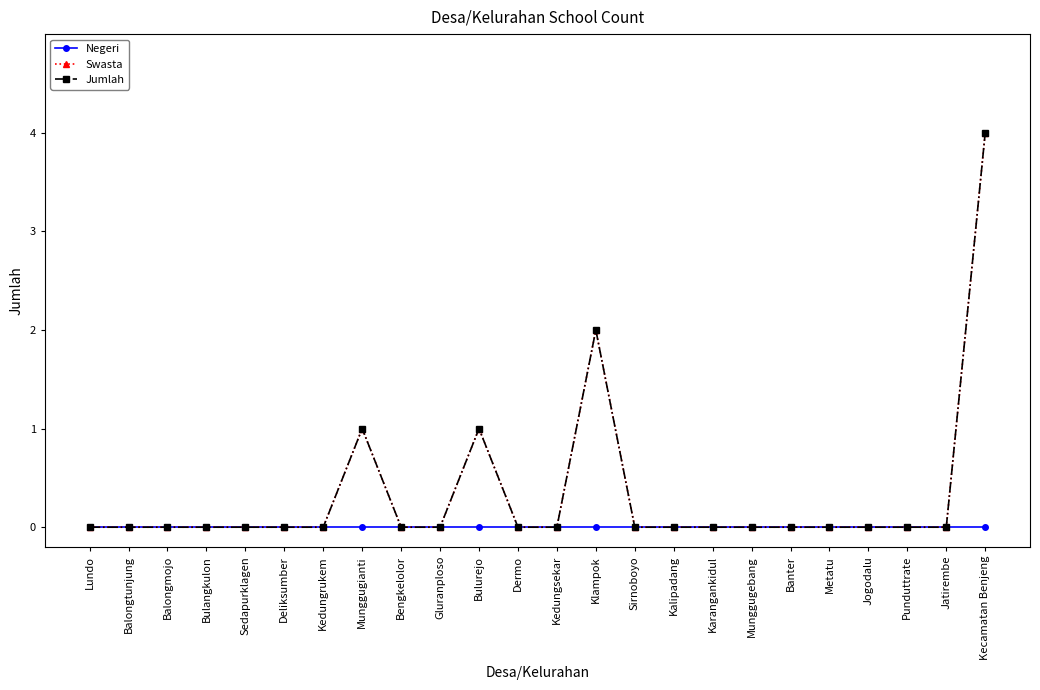

Rank the series at Bengkelolor from highest to lowest value.

Negeri, Swasta, Jumlah